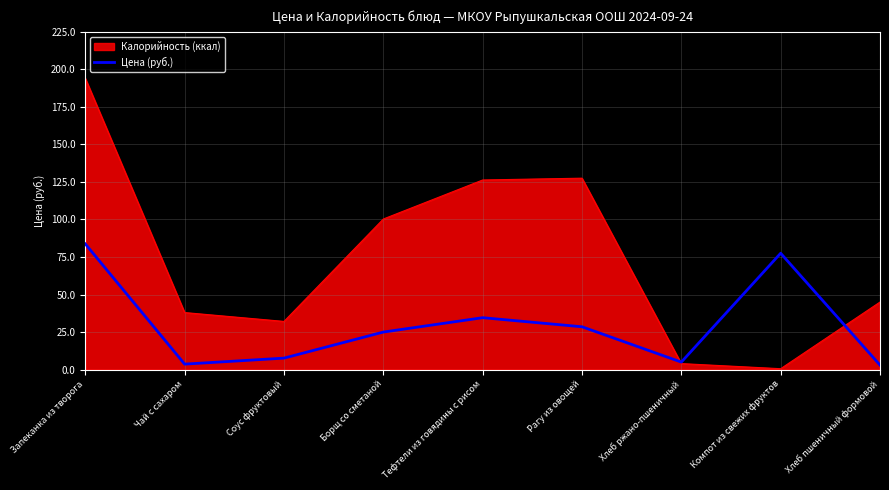

Which category has the lowest value across all series?

Компот из свежих фруктов